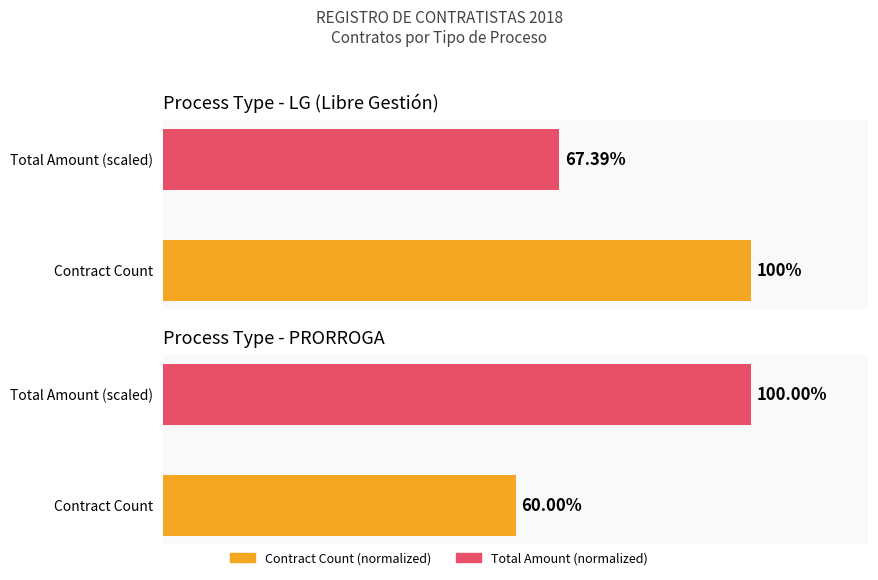

What is the value of the 2nd bar from the left?

67.4